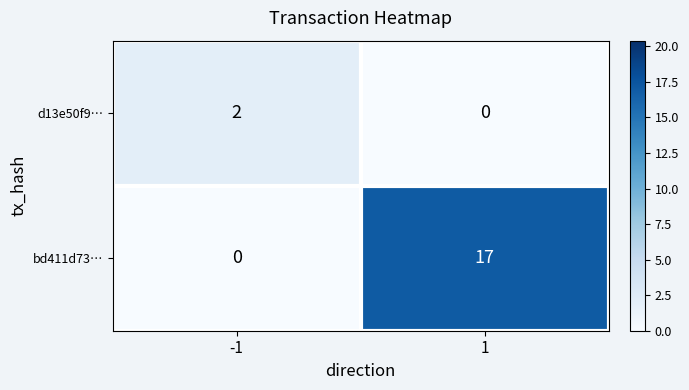

What is the maximum value shown in the chart?

17